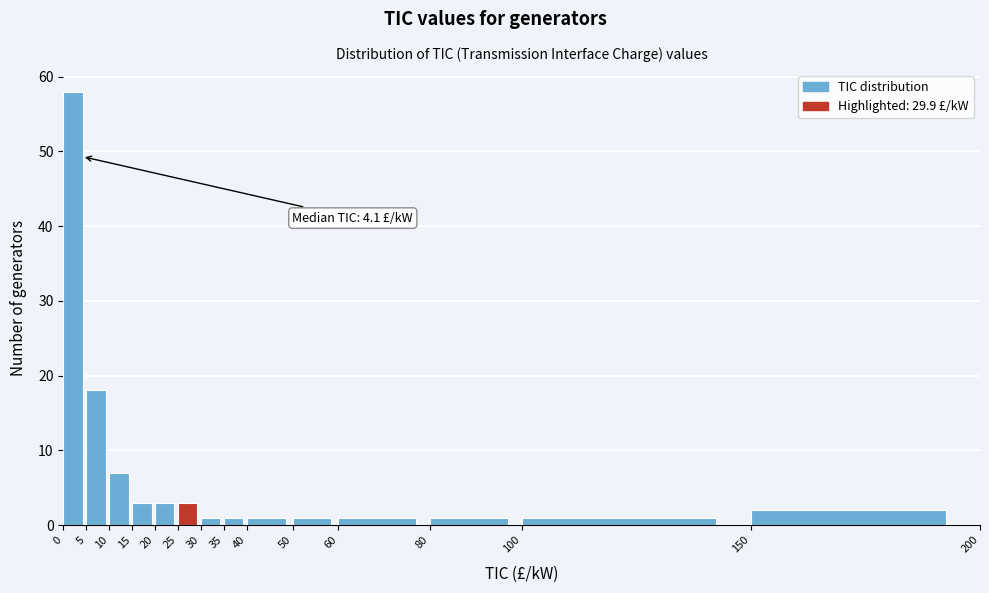

Which range on the x-axis has the tallest bar?

0 to 5